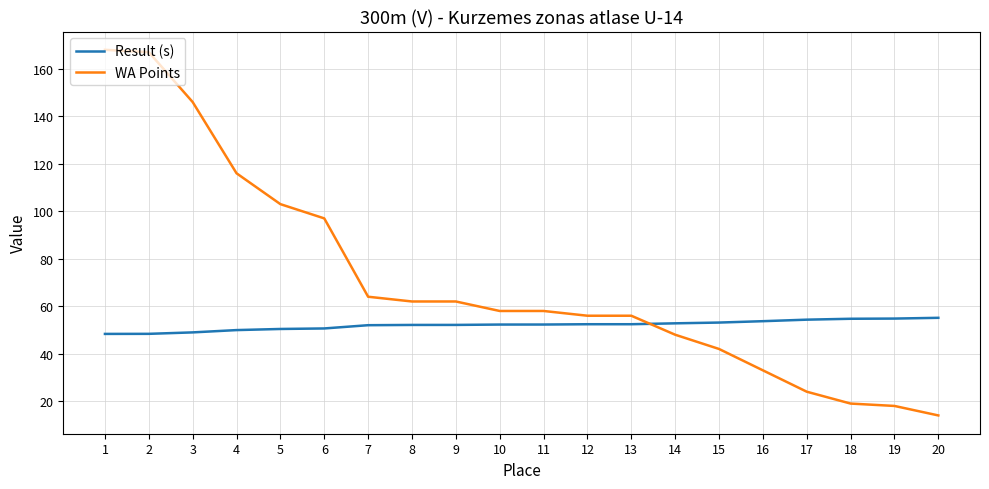

Does the chart display data point markers on the line(s)?

No